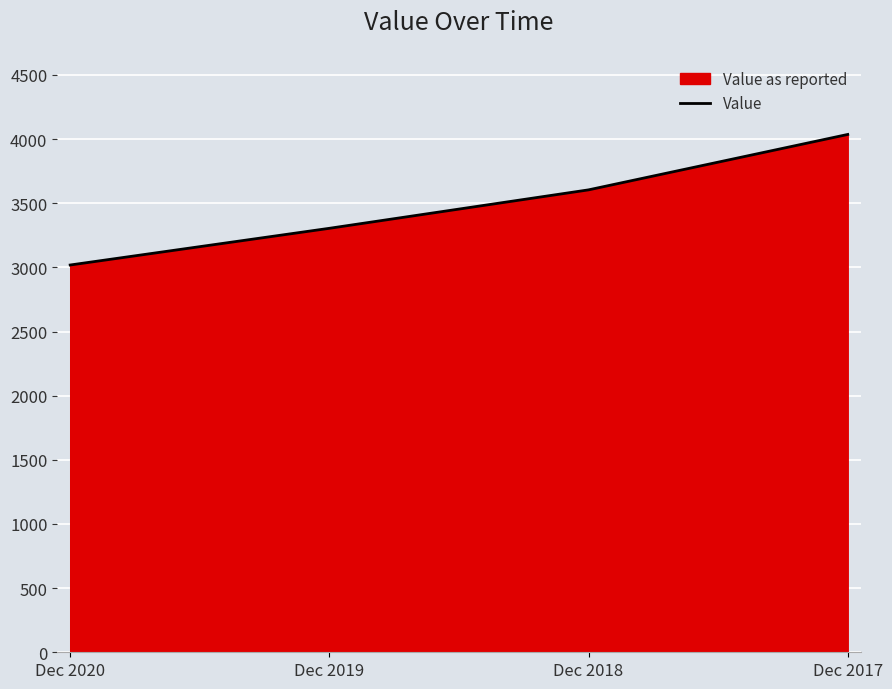

Between Dec 2020 and Dec 2018, which is larger?

Dec 2018